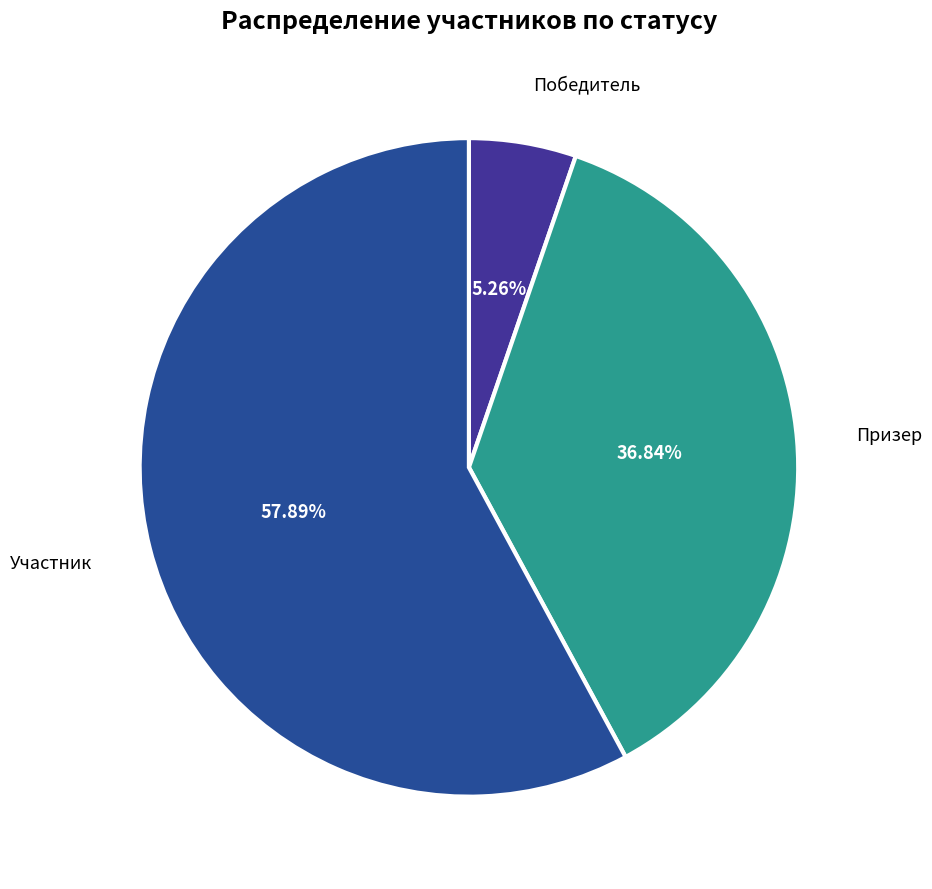

What is the largest slice in the pie chart?

Участник